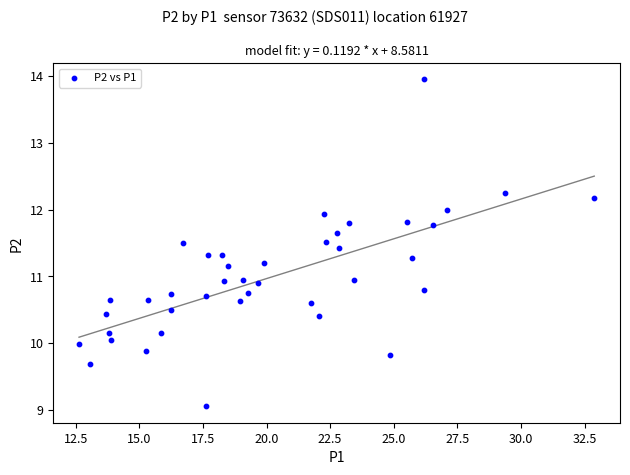

What is the range of Y values (max minus min)?

4.9